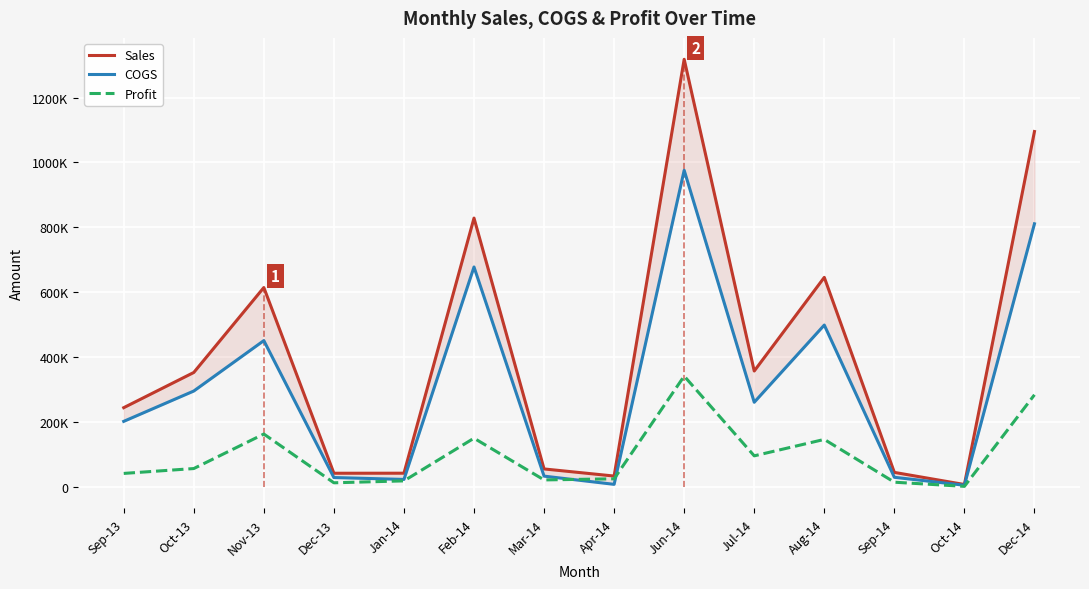

What is the difference between the second highest and minimum values in the COGS series?

805335